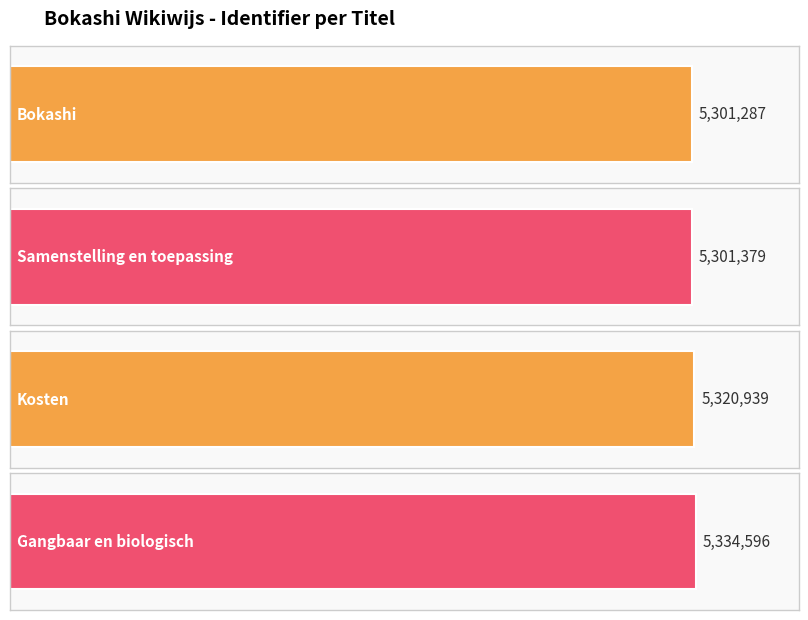

Between Gangbaar en biologisch and Kosten, which is larger?

Gangbaar en biologisch